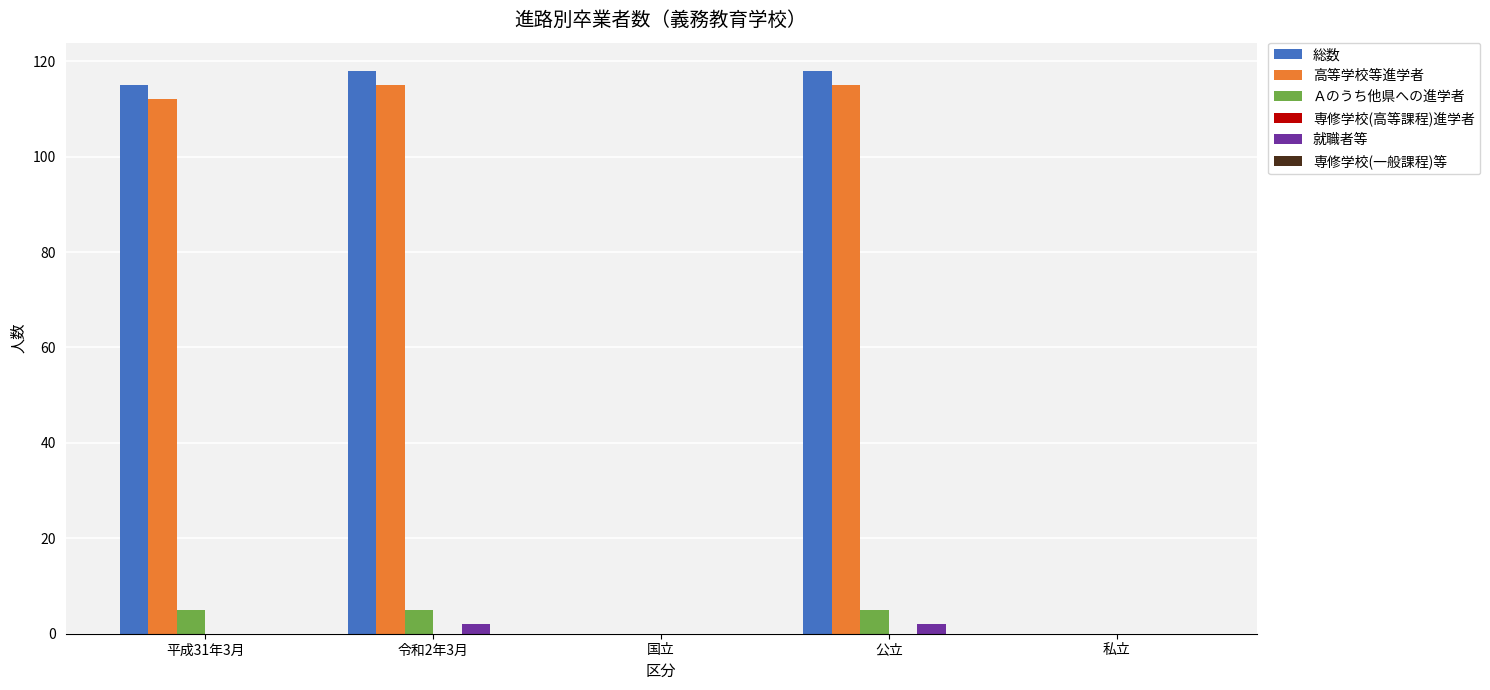

How many groups of bars are there?

5